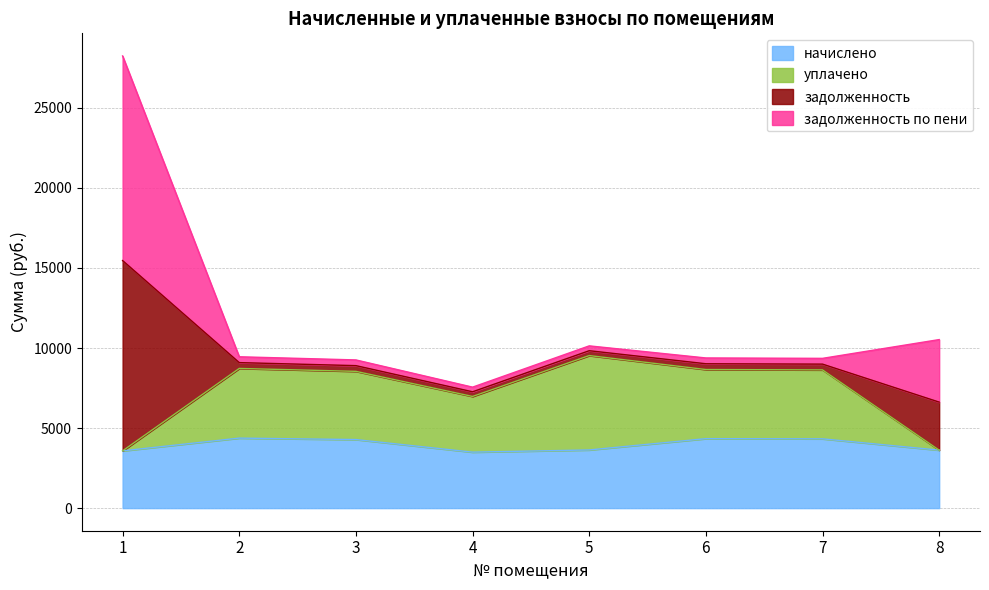

Does the chart display data point markers on the line(s)?

No